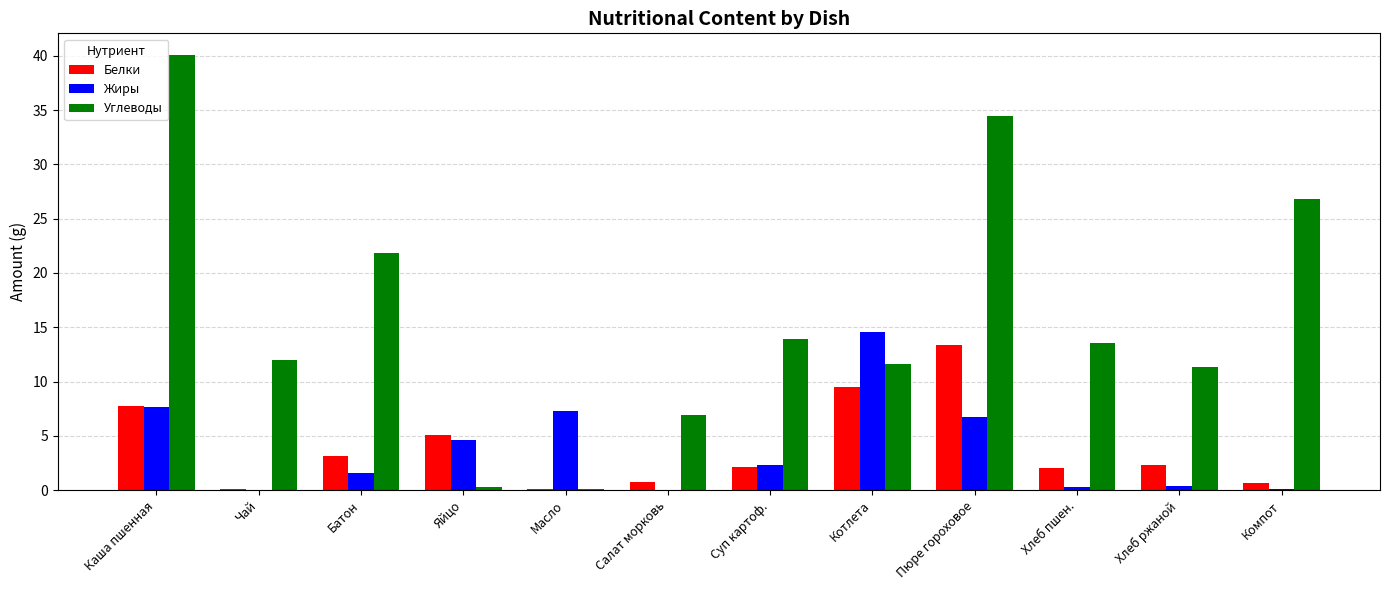

How many data points in Углеводы are above 13?

6